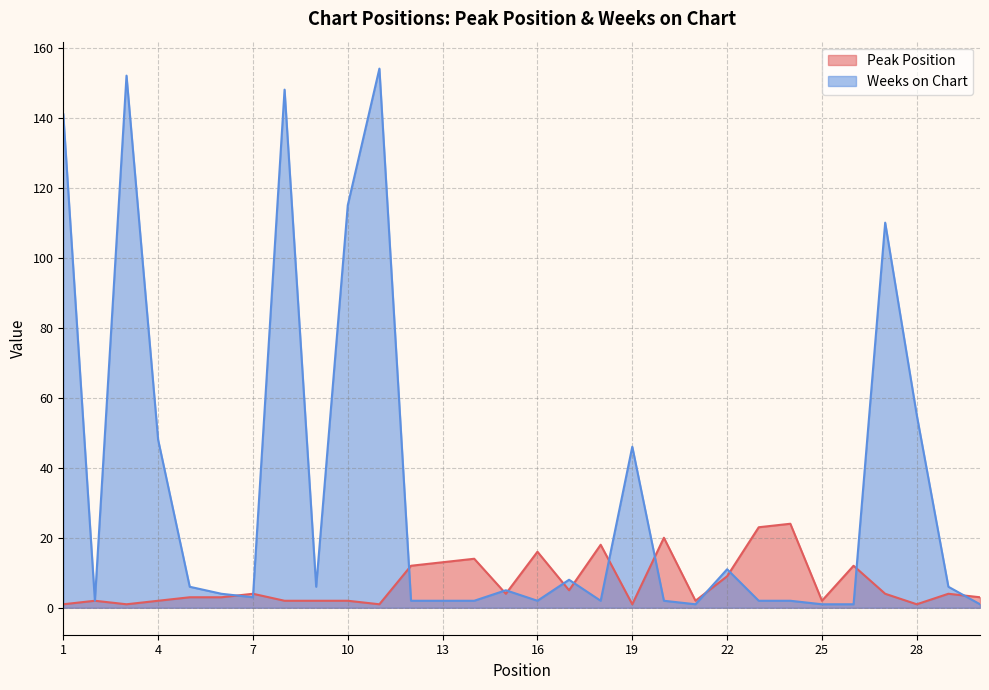

What is the spread (max minus min) of values at 28?

54